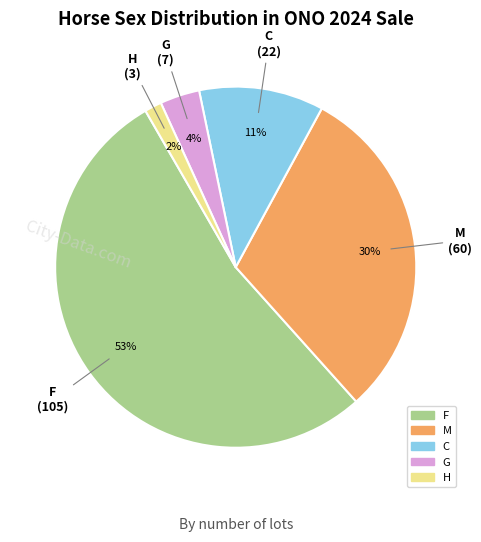

To the nearest percent, what is the difference between the C and F slice percentages?

42%